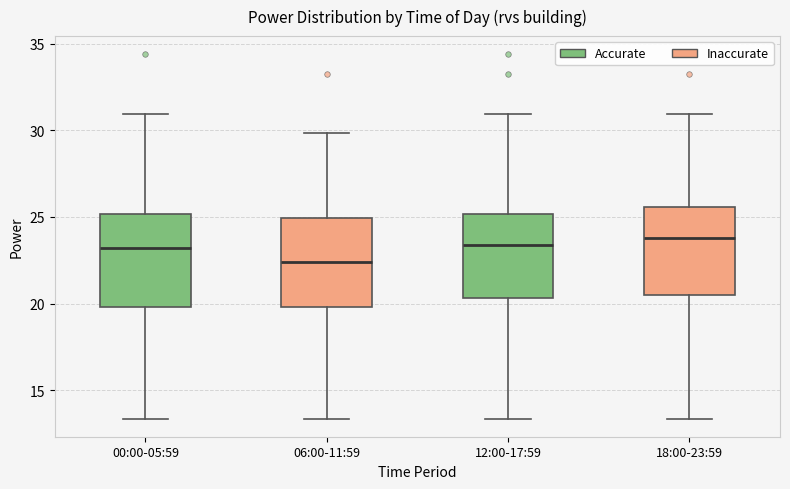

Where is the lower edge of the box for 18:00-23:59 on the y-axis? The values are not printed on the chart, so give them approximately, as read against the axis.

20.5